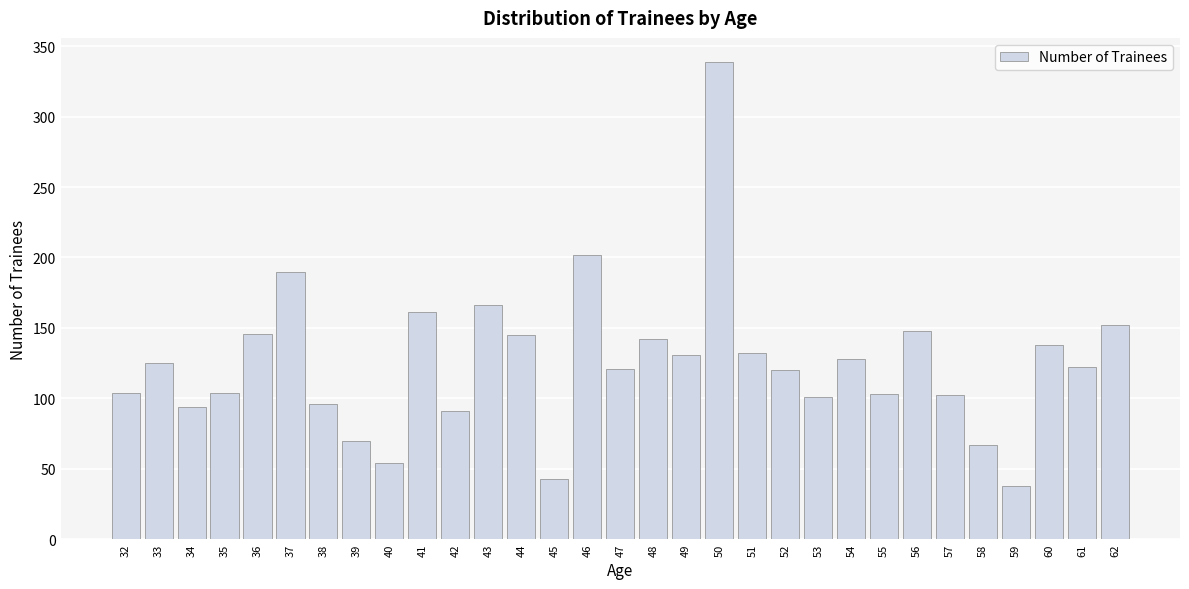

The value at 41 is 161. True or false?

True